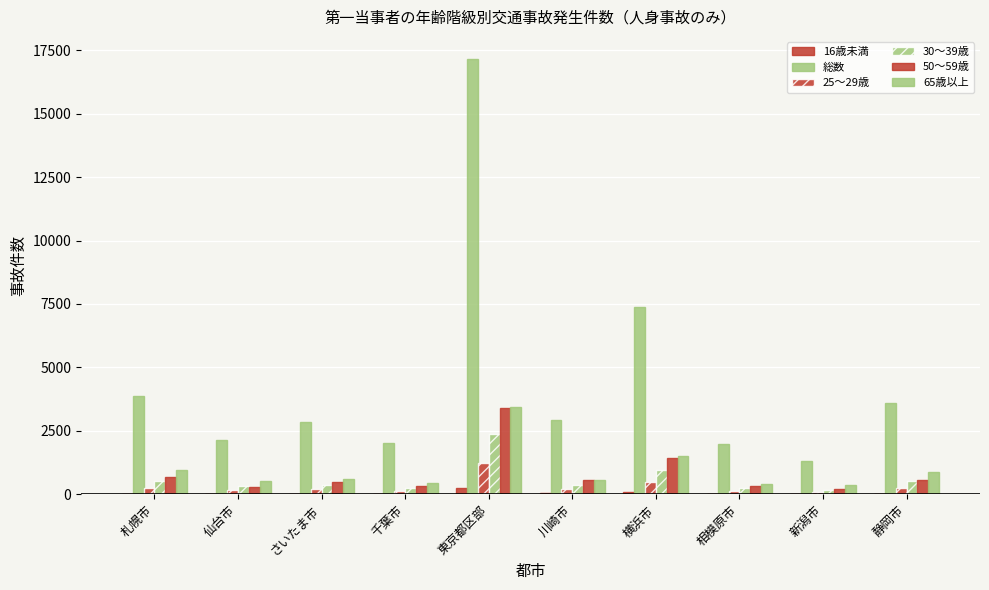

What is the label of the 5th bar from the right?

川崎市